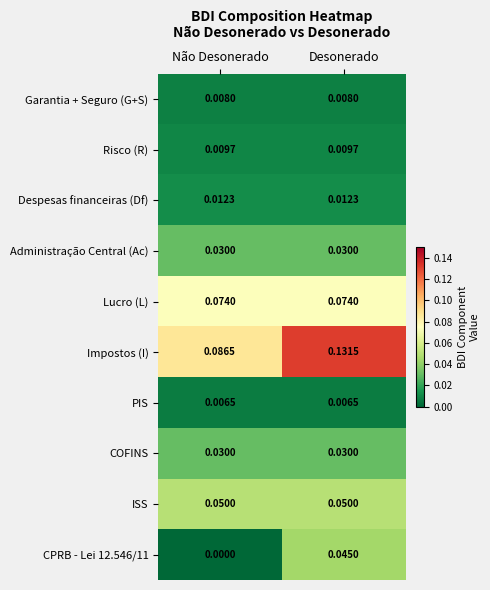

At how many categories does at least one series exceed 0?

2